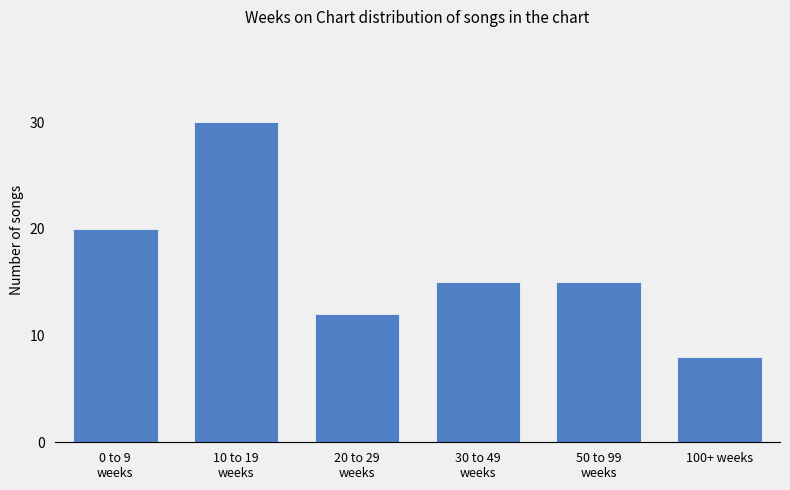

Reading left to right, what are all the values shown in this chart?

0 to 9
weeks=20	10 to 19
weeks=30	20 to 29
weeks=12	30 to 49
weeks=15	50 to 99
weeks=15	100+ weeks=8